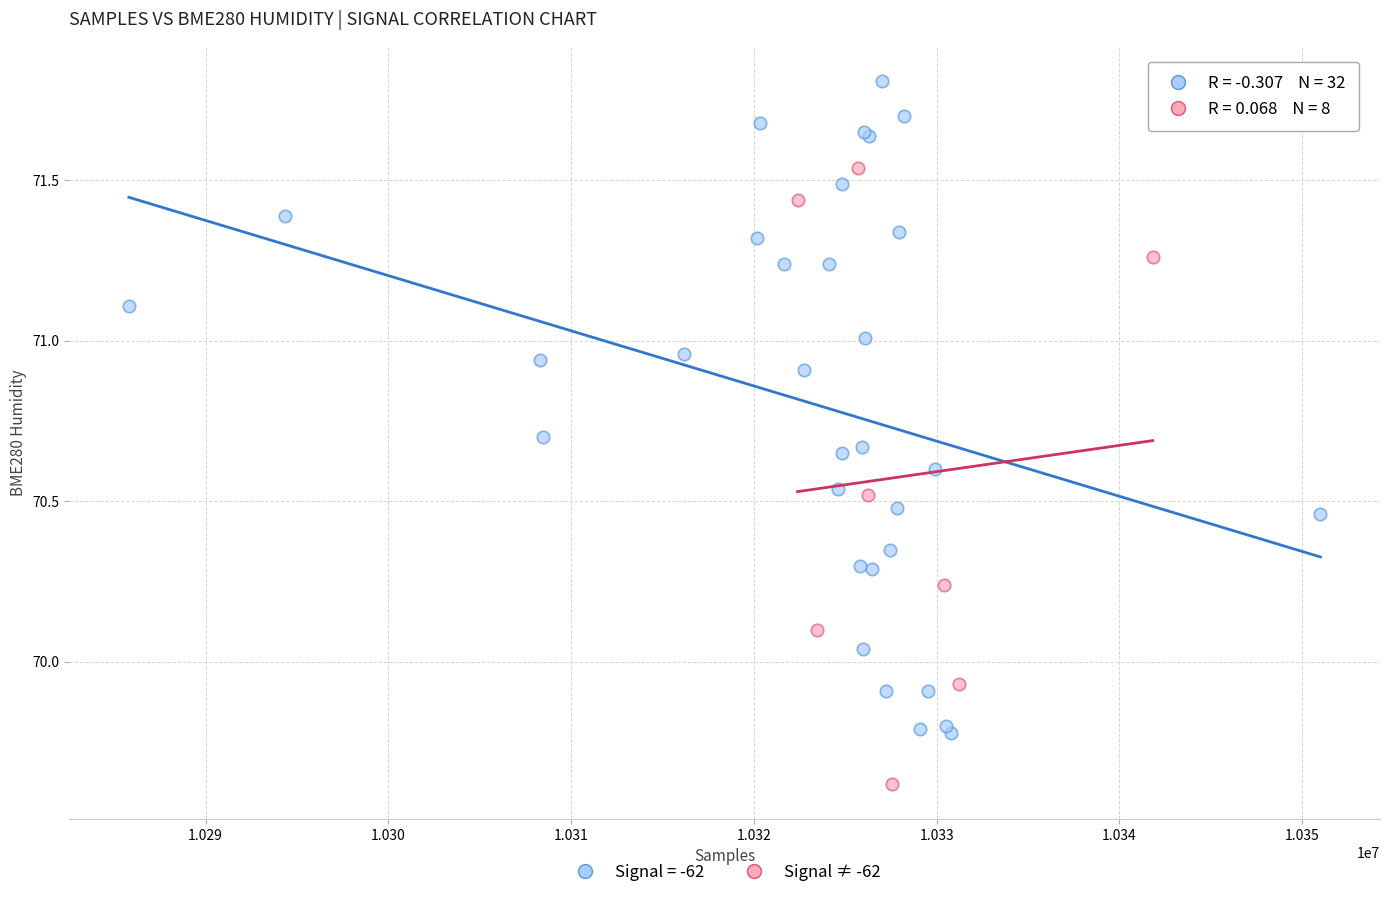

Which series has the widest spread of Y values?

Signal = -62